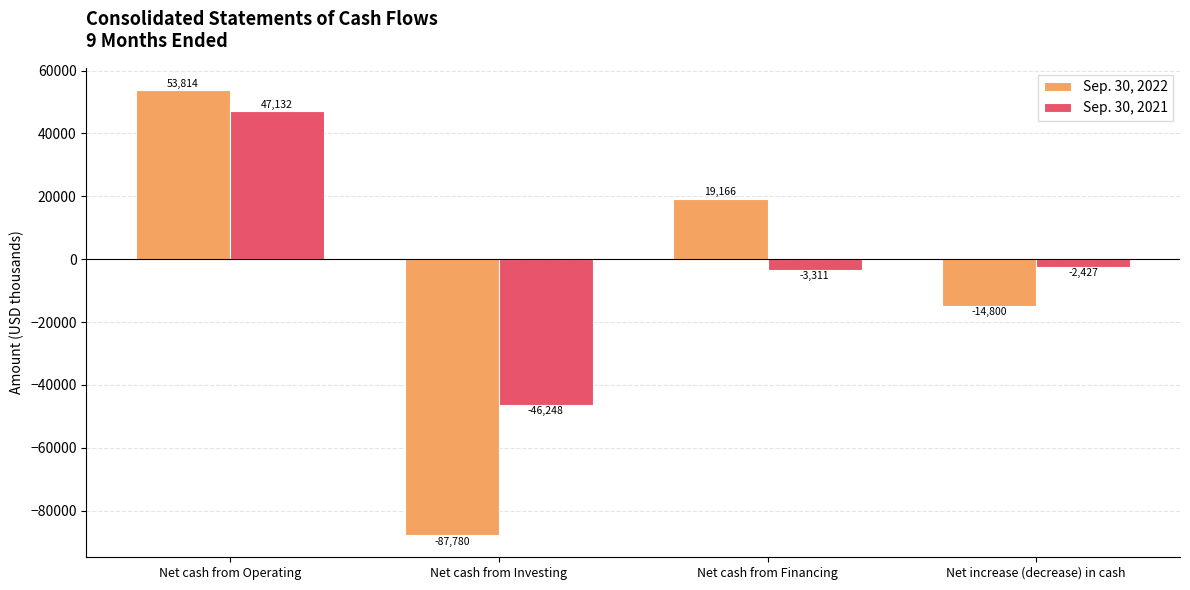

What is the lowest value of the Sep. 30, 2022 series?

-87780